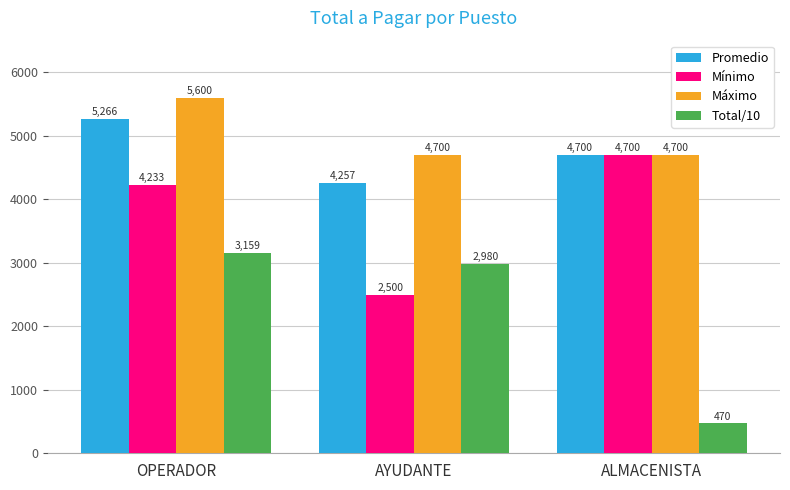

Where is Total/10 nearest to the value 1814?

AYUDANTE